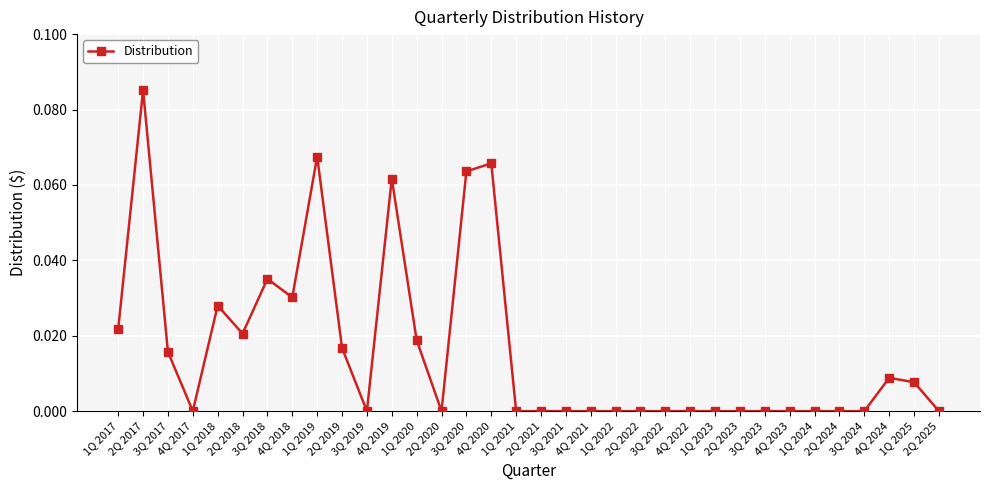

Is it true that the value at 1Q 2021 is 0.0?

True